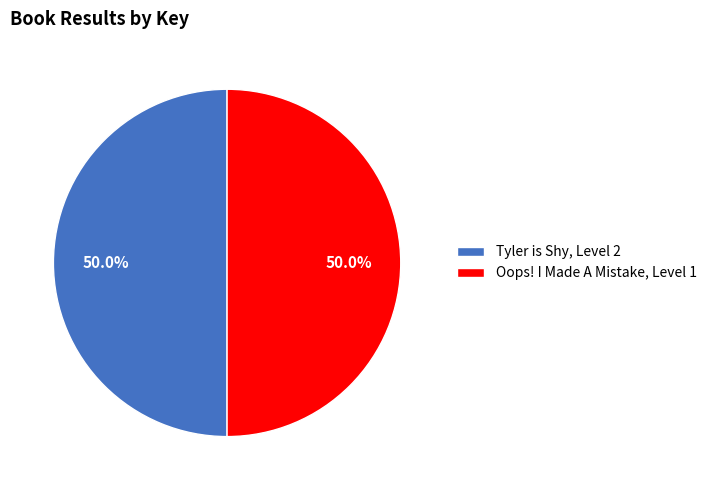

What is the ratio of the value at Tyler is Shy, Level 2 to the value at Oops! I Made A Mistake, Level 1?

1.0